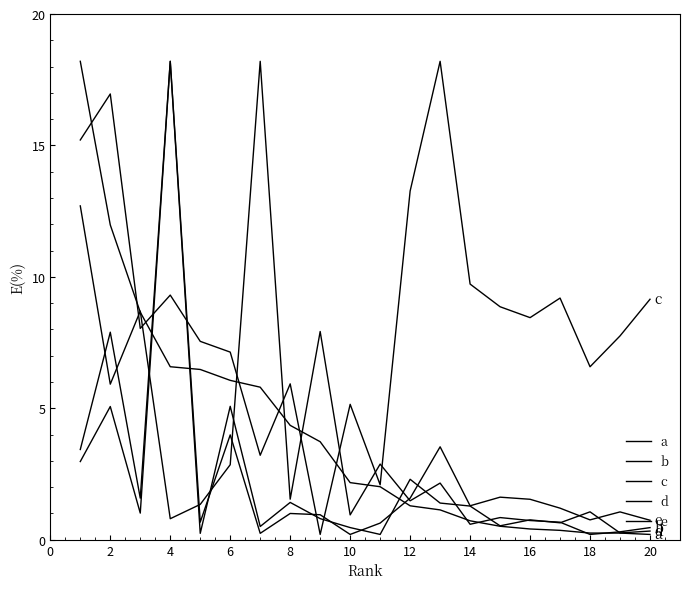

Is this an area chart (filled region under the line)?

No